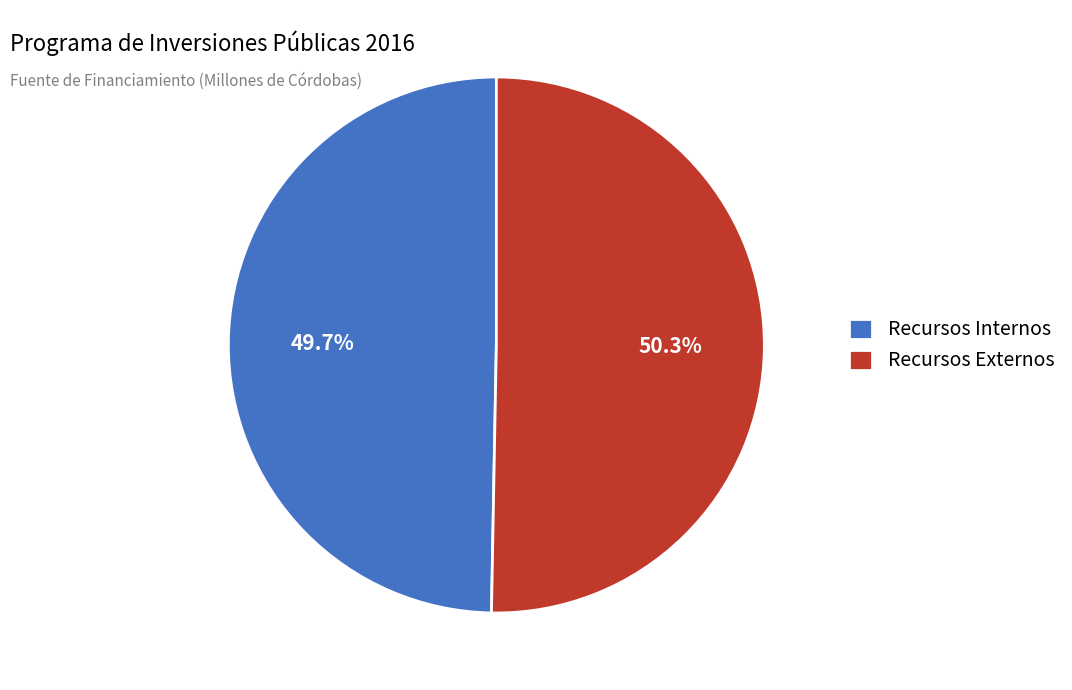

True or false: Recursos Externos accounts for 50% of the total.

True